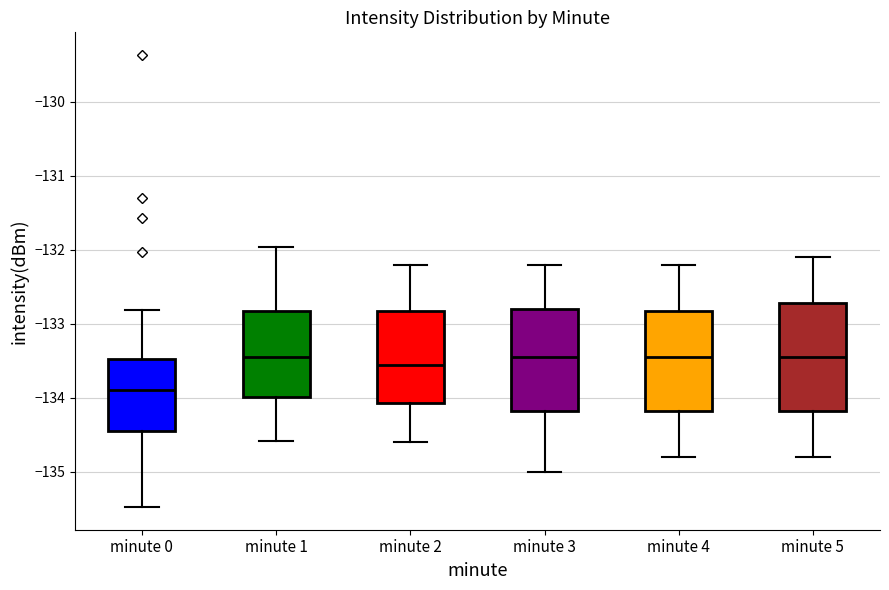

Reading left to right, read every box against the y-axis: the position of its median line, the range the box covers, and the ends of its whiskers. The values are not printed on the chart, so give them approximately, as read against the axis.

minute 0: median -133.9, box -134.4 to -133.5, whiskers -135.5 to -132.8
minute 1: median -133.4, box -134.0 to -132.8, whiskers -134.6 to -132.0
minute 2: median -133.5, box -134.1 to -132.8, whiskers -134.6 to -132.2
minute 3: median -133.4, box -134.2 to -132.8, whiskers -135.0 to -132.2
minute 4: median -133.4, box -134.2 to -132.8, whiskers -134.8 to -132.2
minute 5: median -133.4, box -134.2 to -132.7, whiskers -134.8 to -132.1